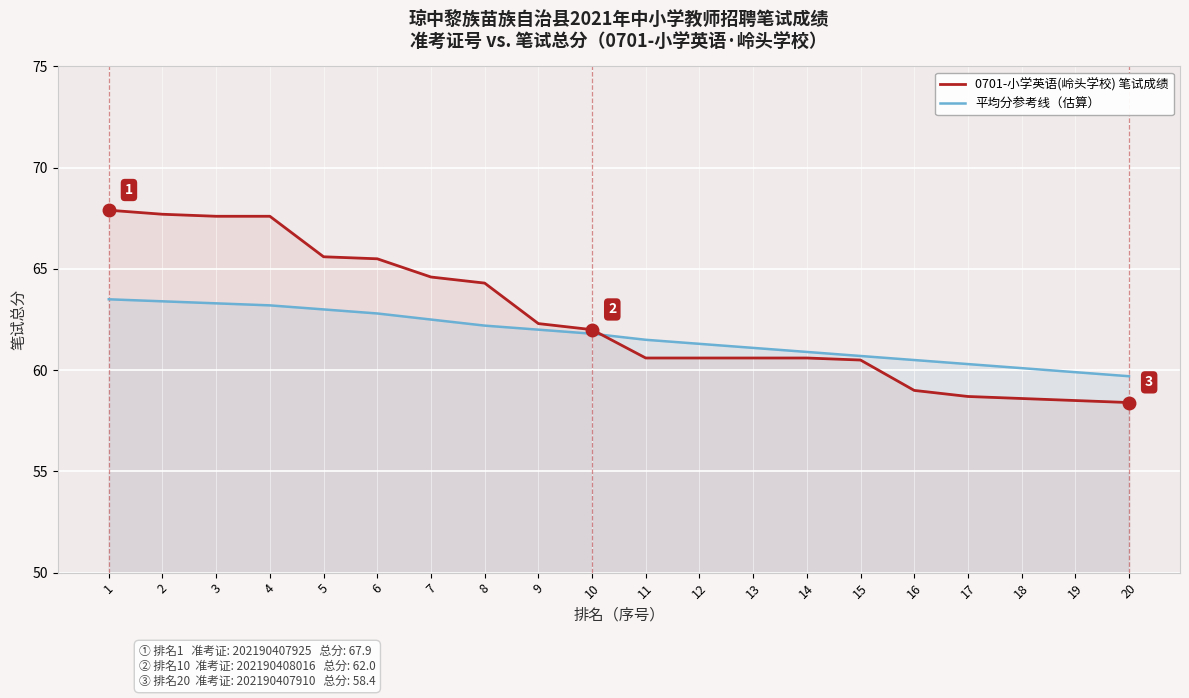

How many times do 平均分参考线（估算） and 0701-小学英语(岭头学校) 笔试成绩 cross each other?

1